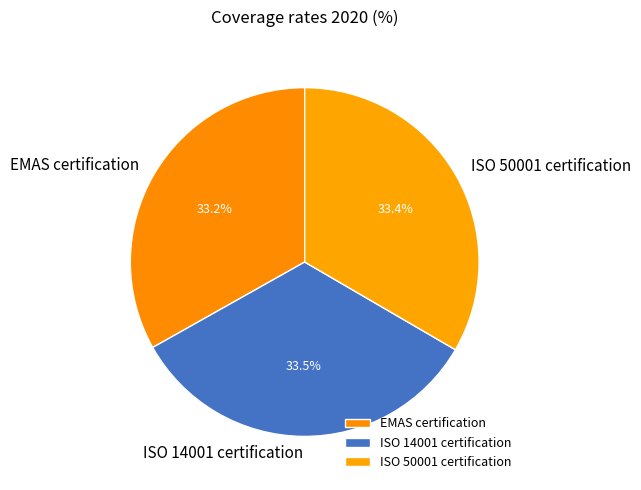

Does any single category account for the majority?

No